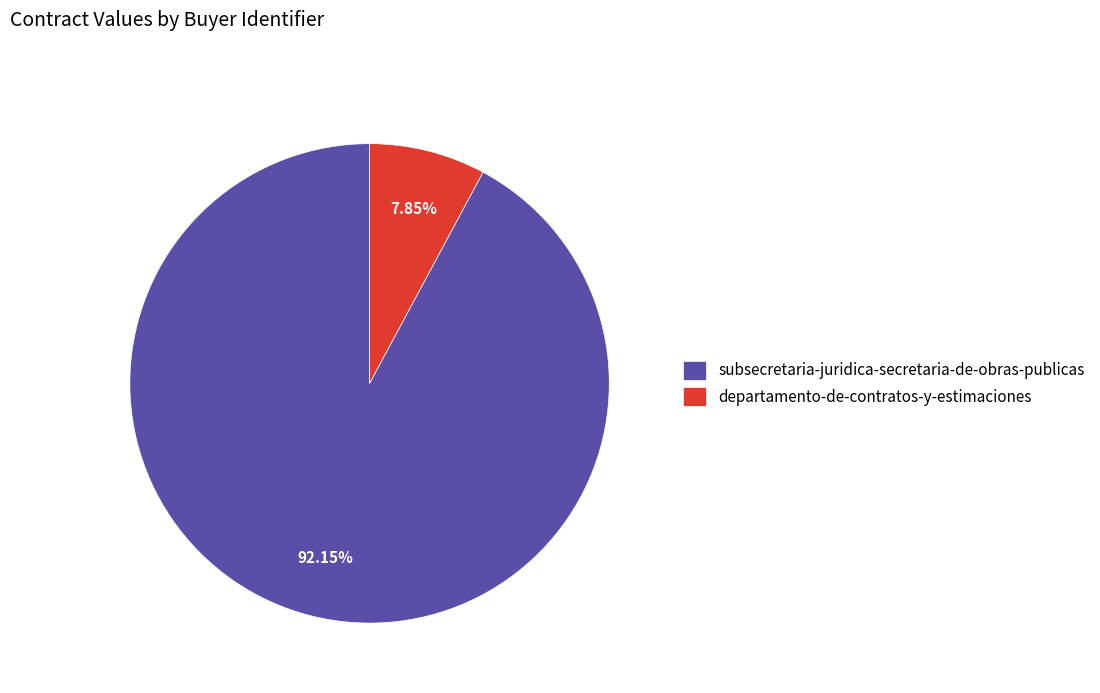

What is the majority slice?

subsecretaria-juridica-secretaria-de-obras-publicas